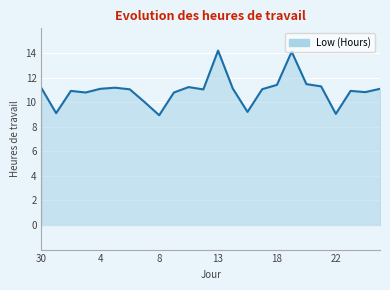

What is the minimum value shown in the chart?

8.9